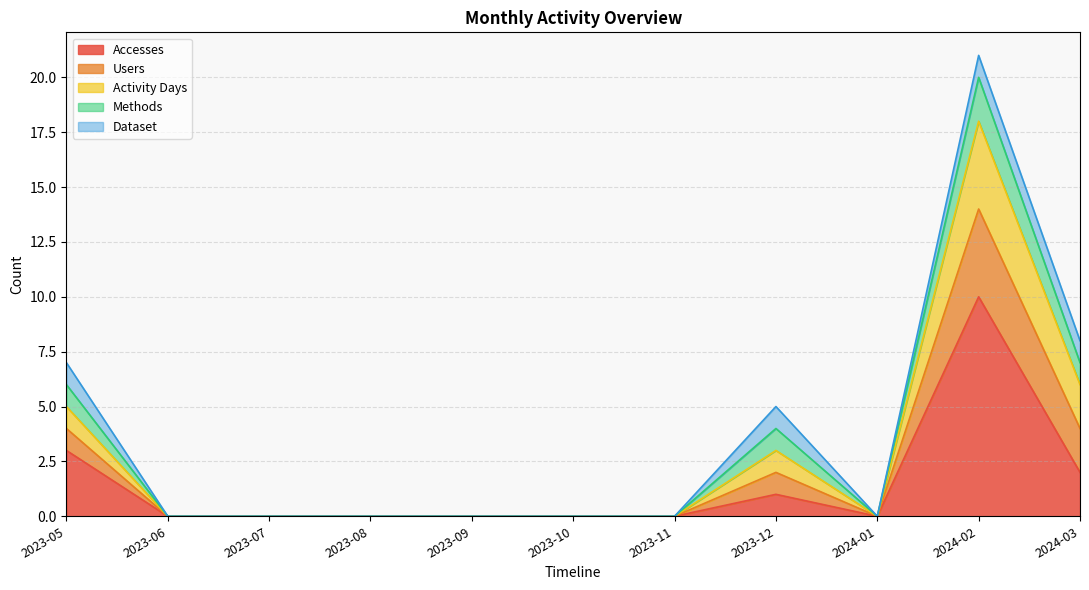

What position from the right is 2023-08?

8